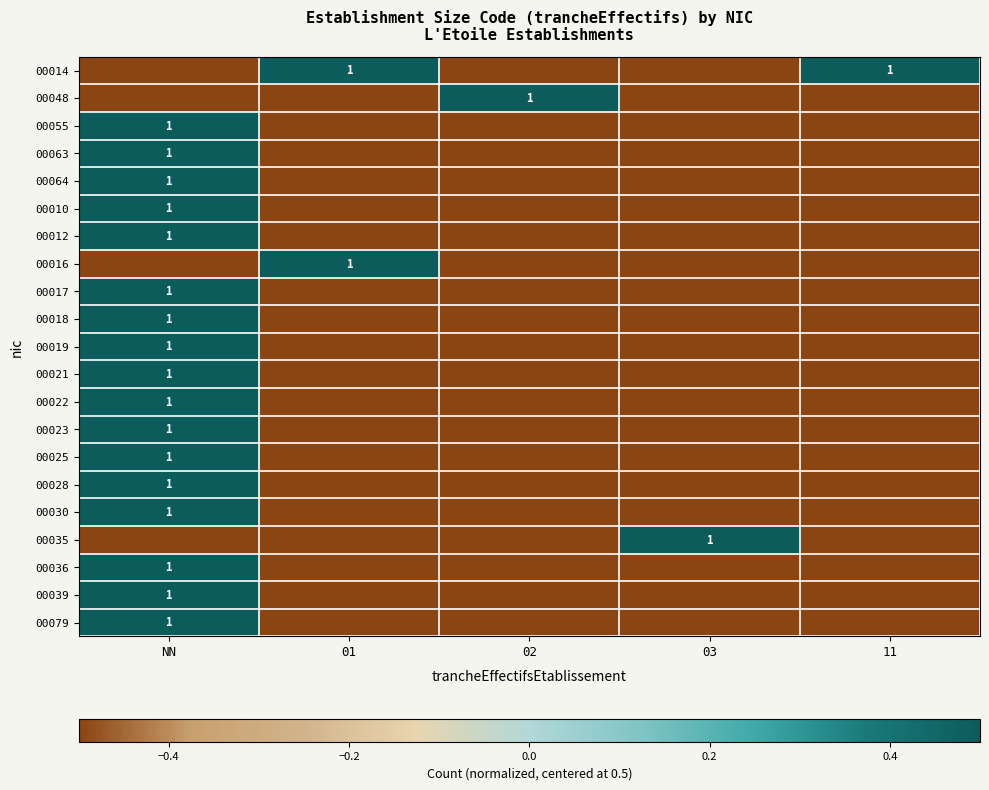

The 00022 series shows 1.0 at NN. True or false?

True